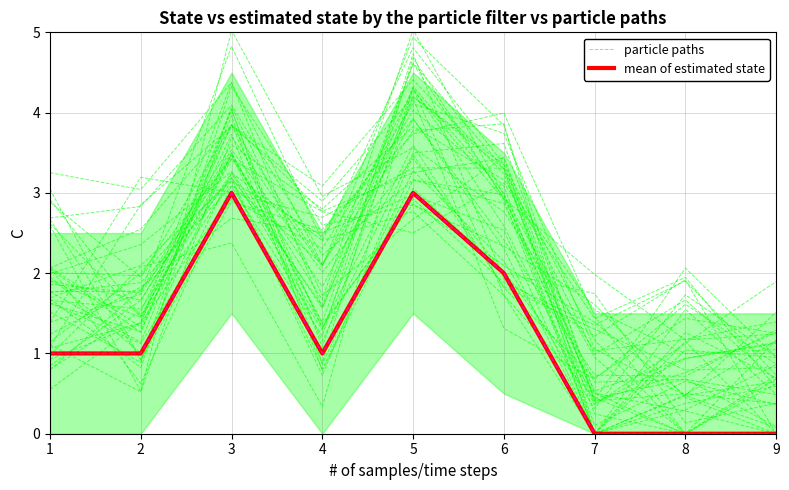

True or false: mean of estimated state has more than 2 points higher than both neighbors.

False